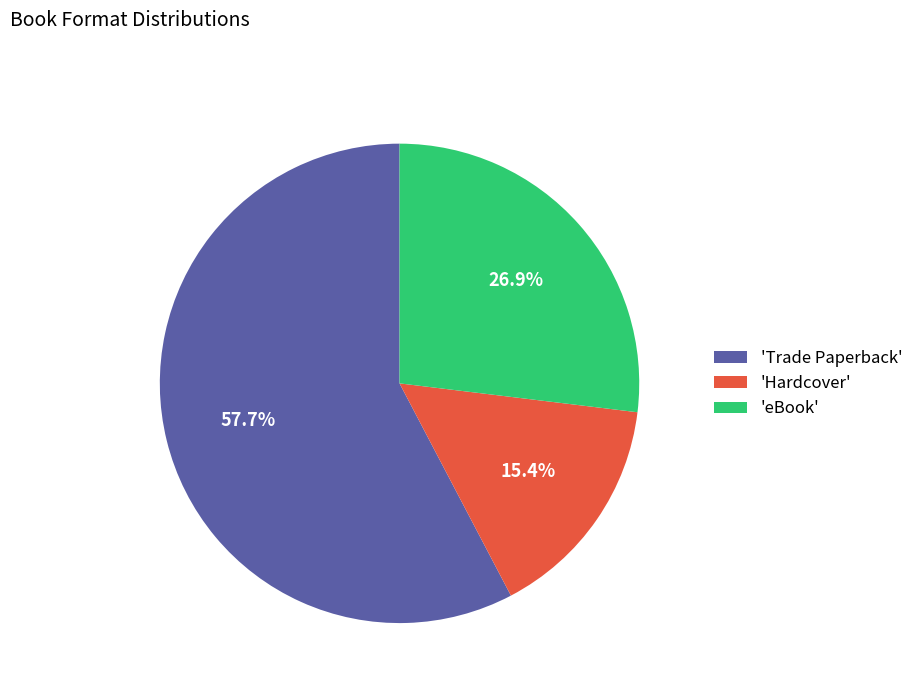

Which slice is the largest?

'Trade Paperback'